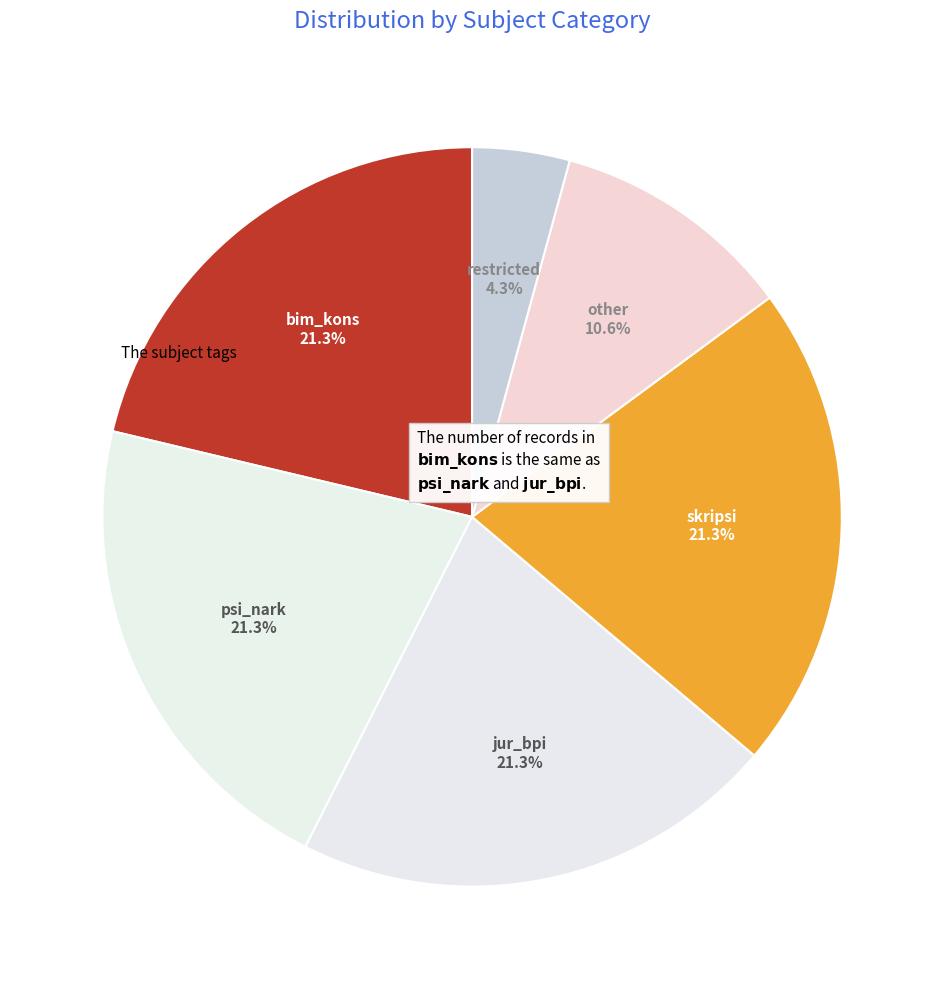

Combined, what portion of the pie is jur_bpi and psi_nark?

42.6%